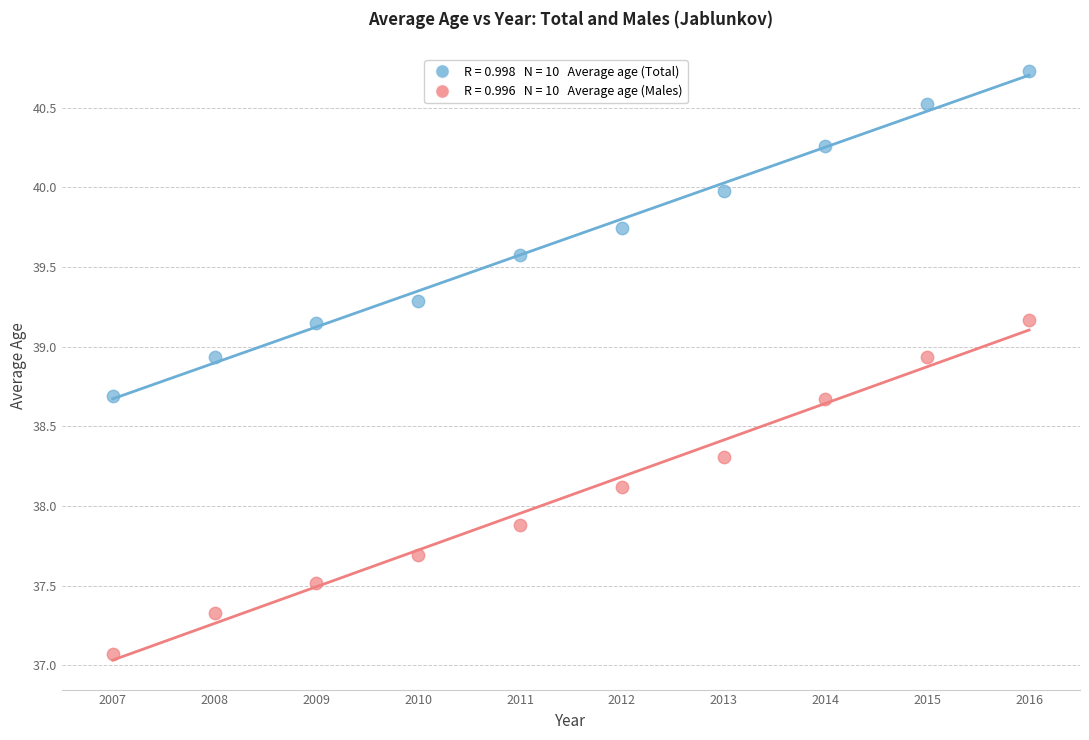

Across all data points, what is the range of X values (max minus min)?

9.0